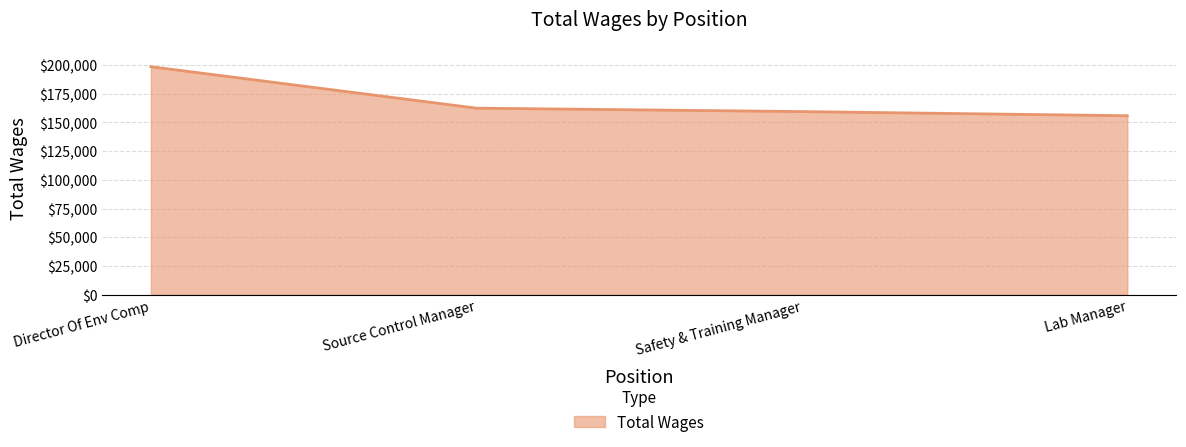

True or false: the data has more than 2 interior local peaks.

False